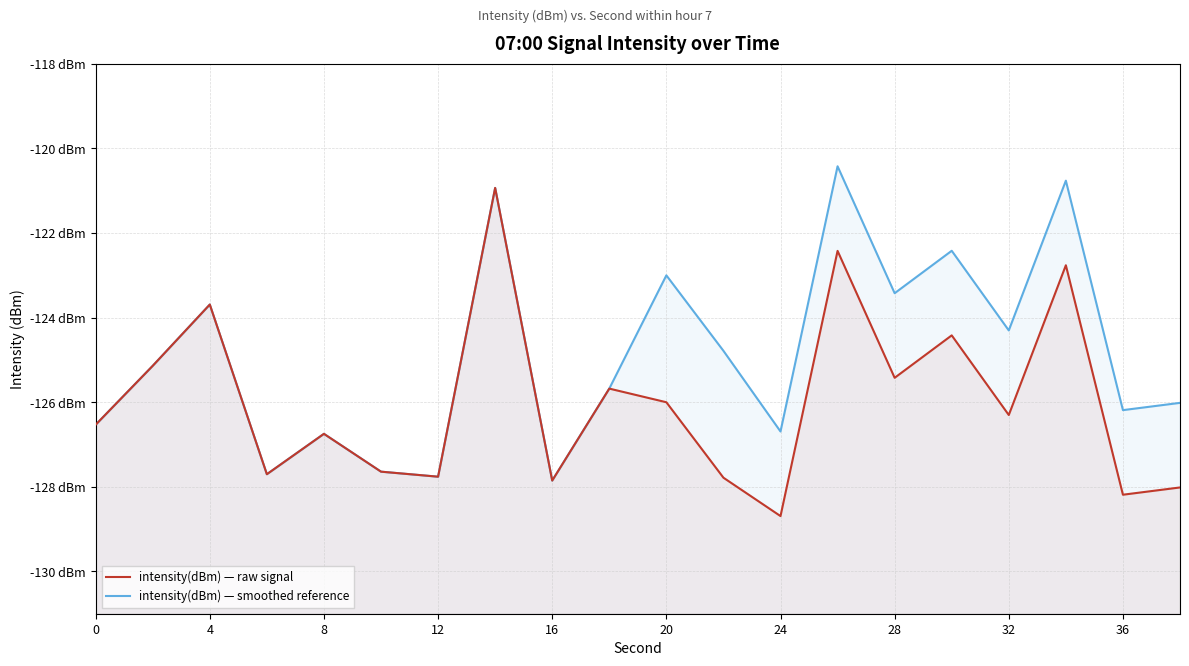

What is the difference between the second highest and minimum values in the intensity(dBm) — raw signal series?

6.3